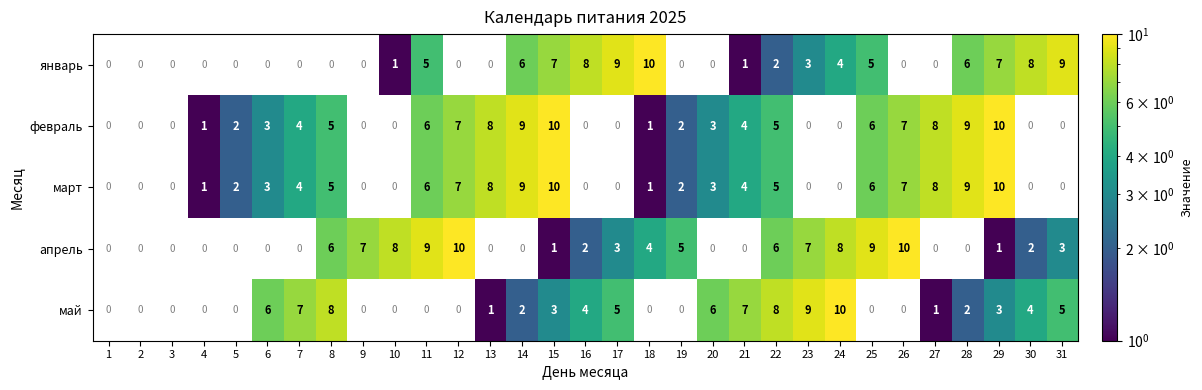

What is the difference between the highest and lowest values at 31?

6.0